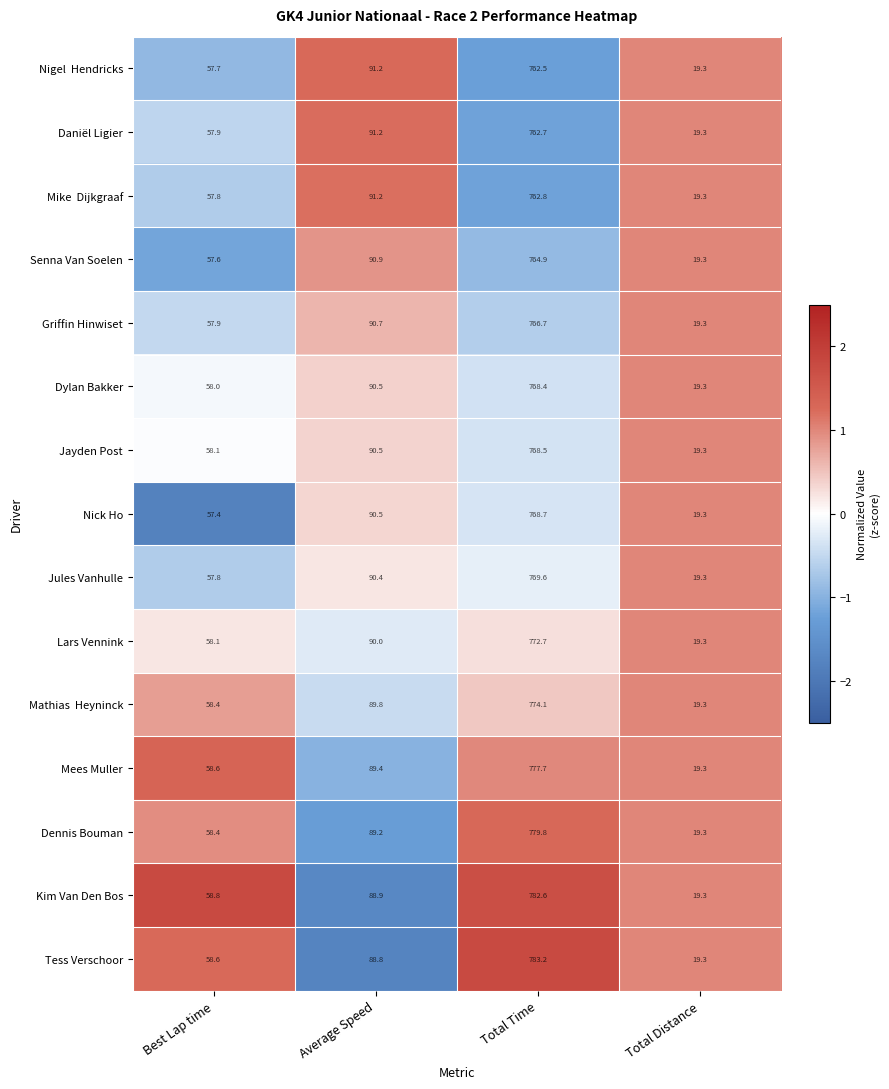

What is the difference between the highest and lowest values at Total Time?

20.7